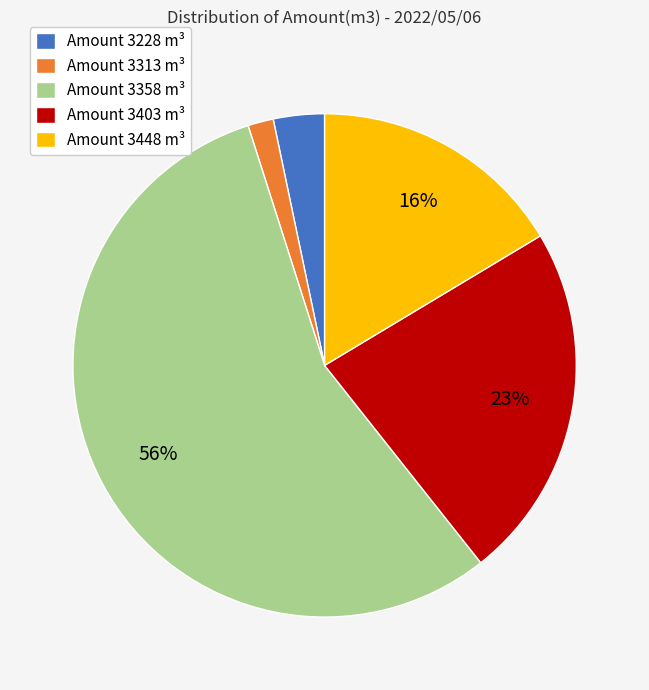

Rank the categories by value from lowest to highest.

Amount 3313 m³, Amount 3228 m³, Amount 3448 m³, Amount 3403 m³, Amount 3358 m³